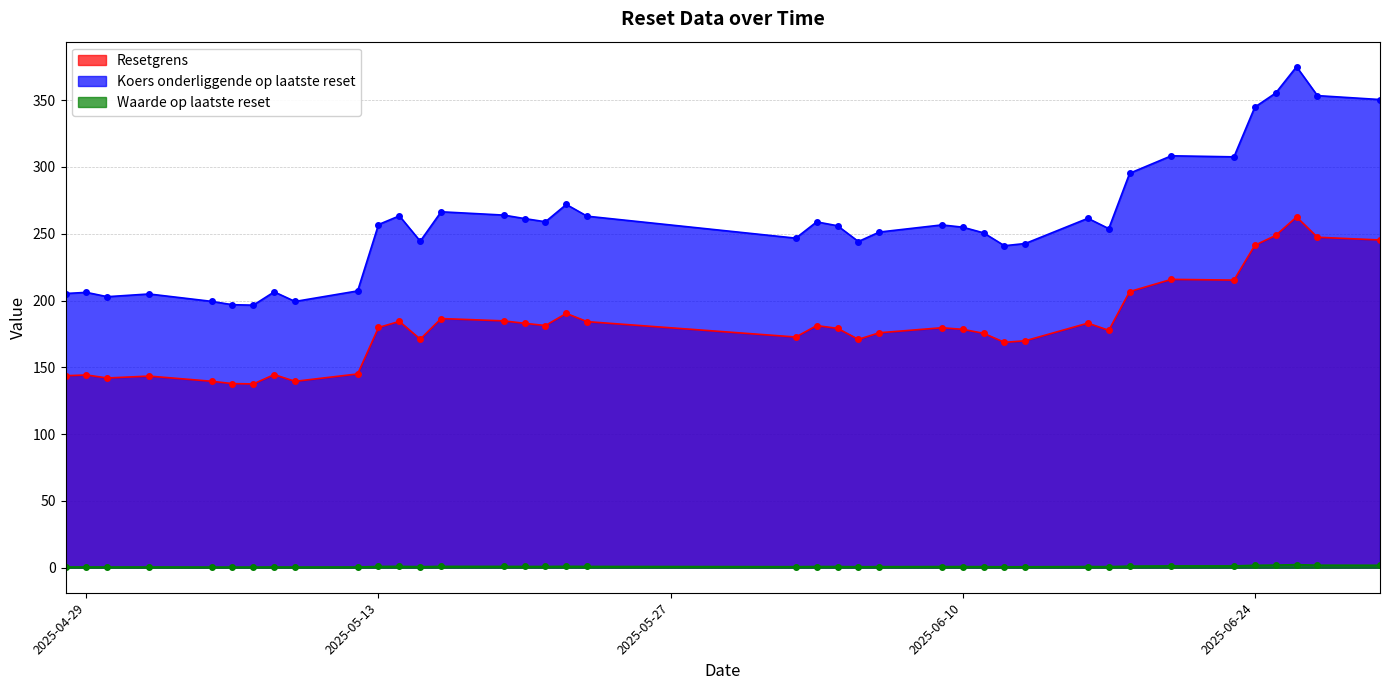

Rank the series by their average value, from lowest to highest.

Waarde op laatste reset, Resetgrens, Koers onderliggende op laatste reset